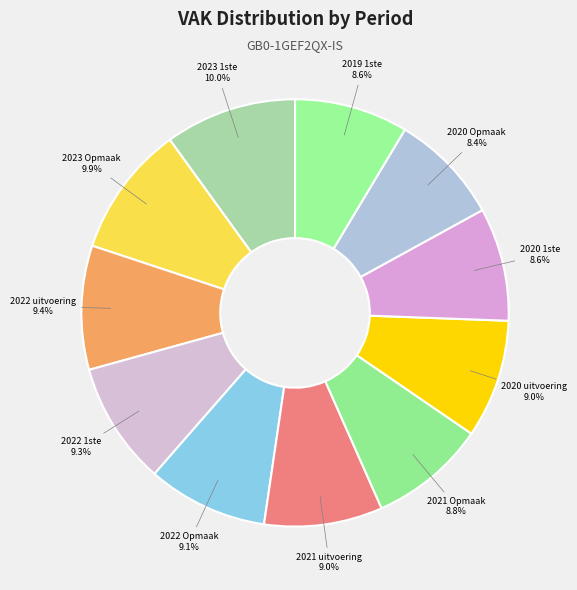

How many segments does this pie chart have?

11